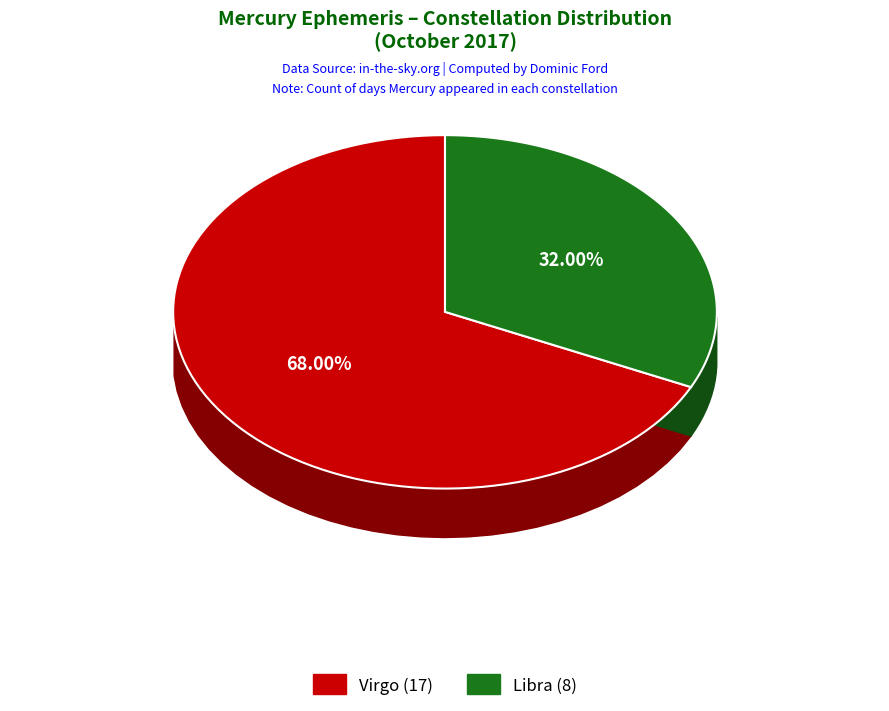

Is there any slice that represents more than half of the pie?

Yes